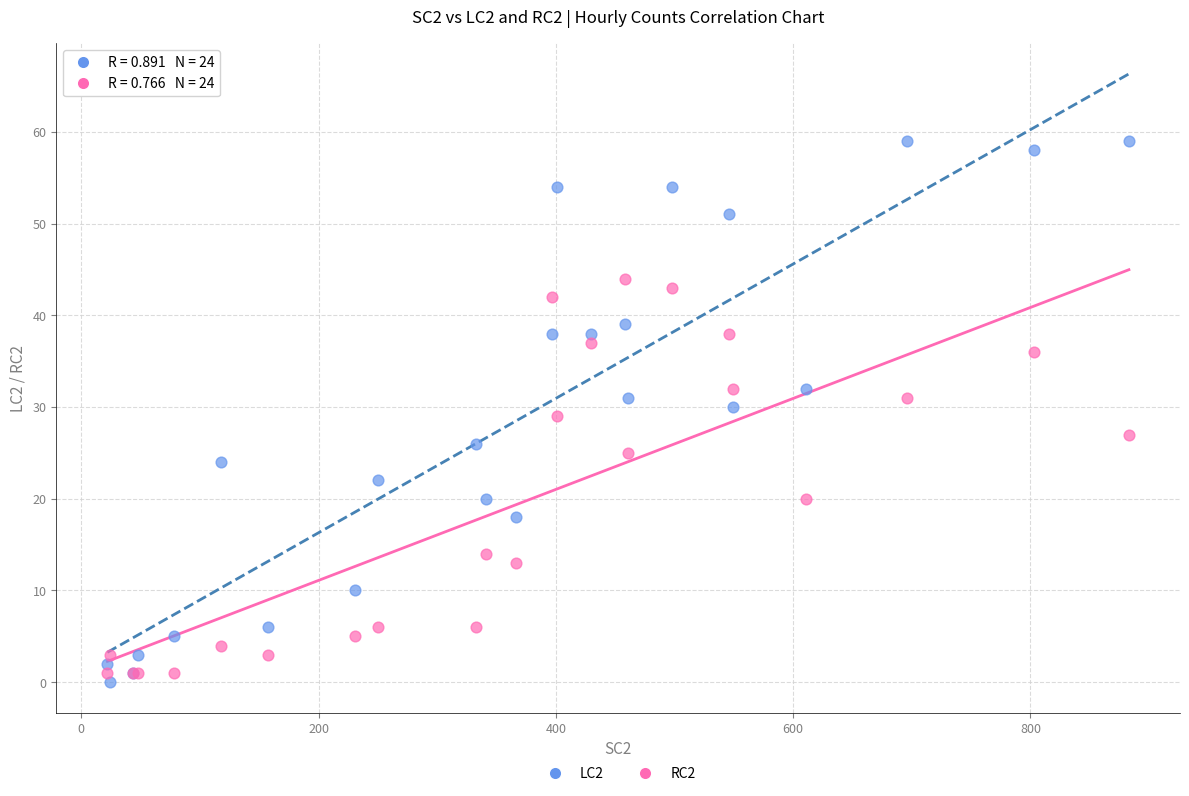

Which series has the widest spread of Y values?

LC2